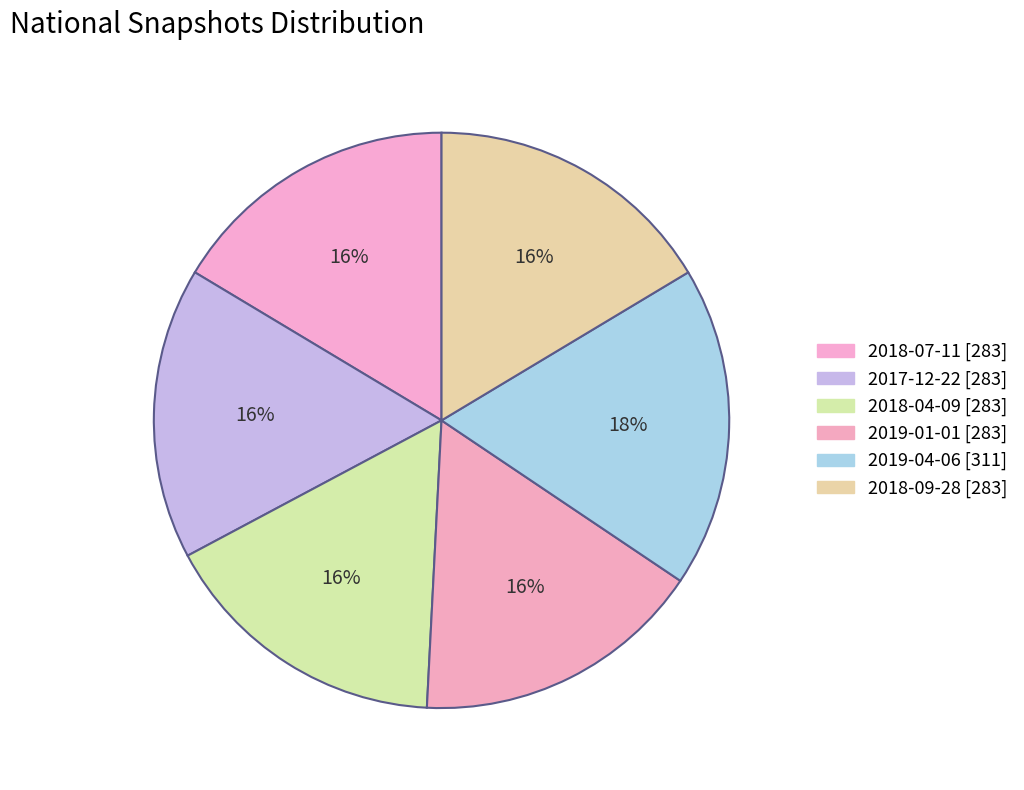

How many slices are in this pie chart?

6